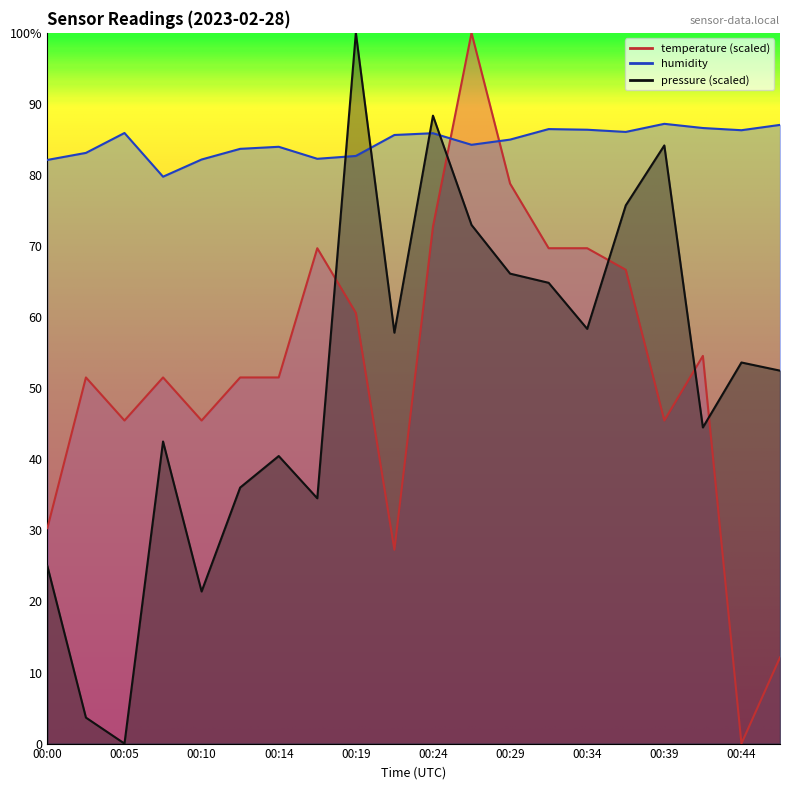

What is the difference between the highest and lowest values at 00:41?

42.1